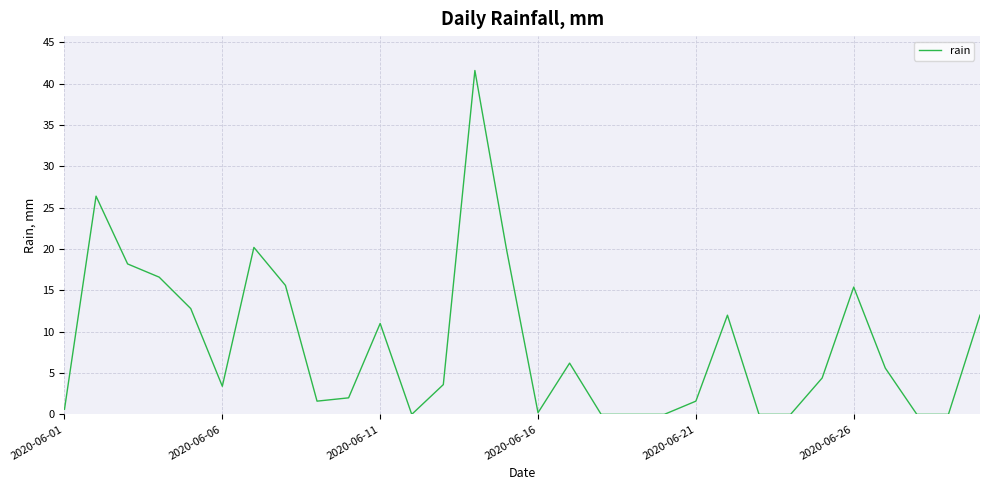

What is the difference between the maximum and minimum values?

41.6